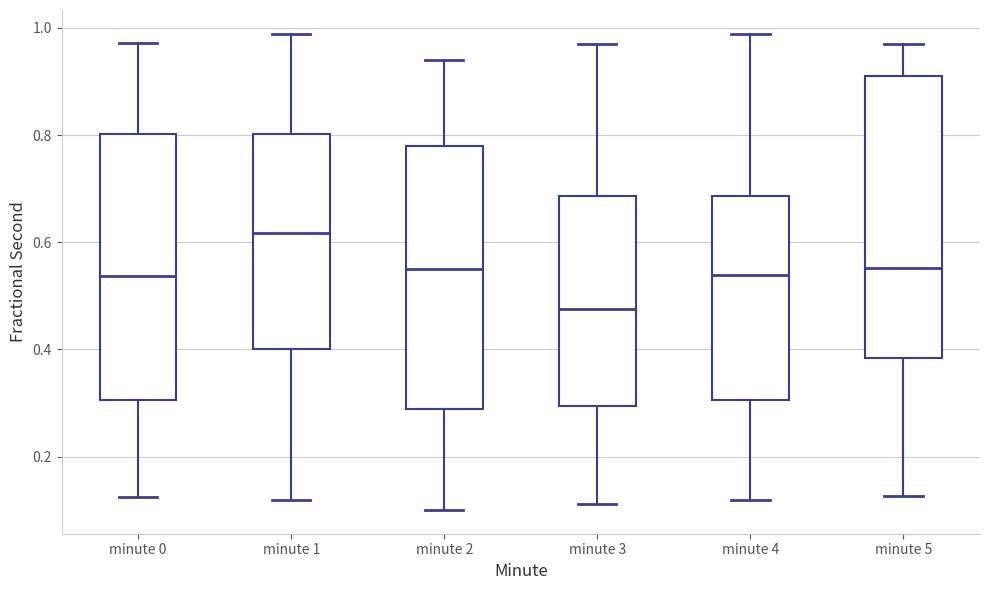

Which box's median line is the highest?

minute 1